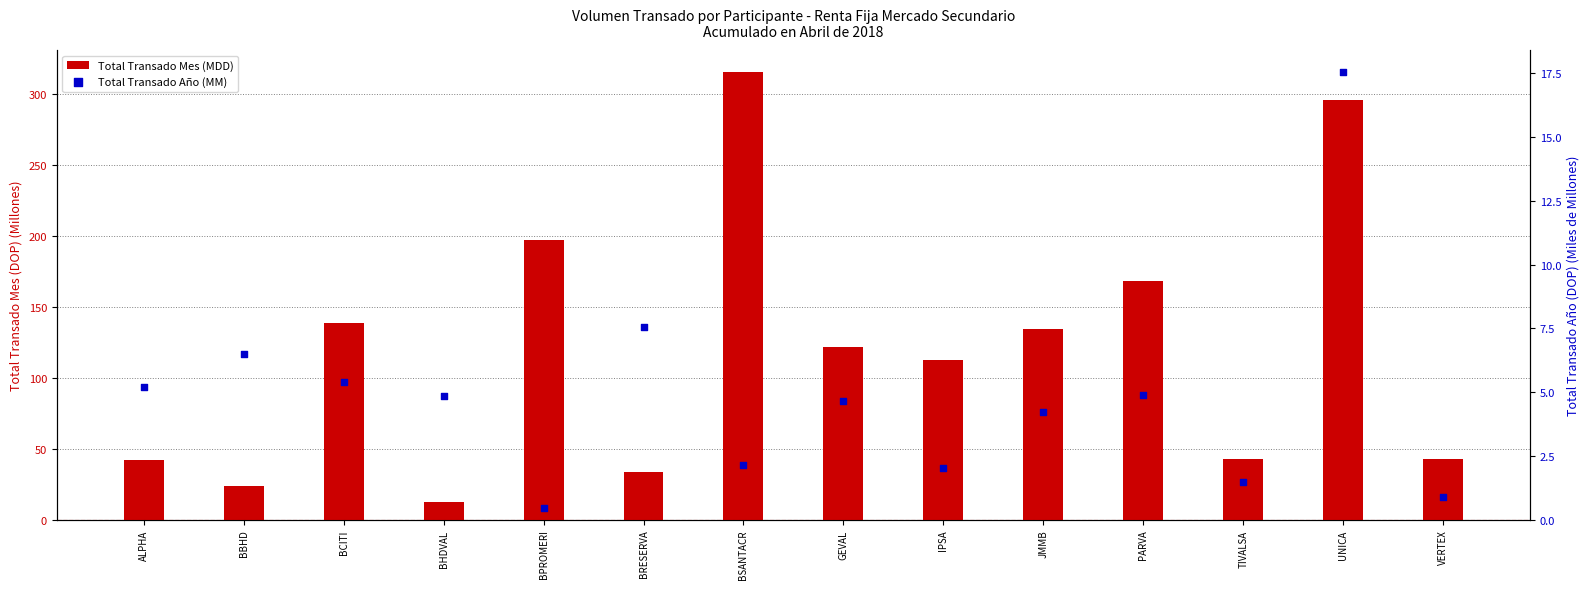

At which category is the sum across all series the highest?

BSANTACR